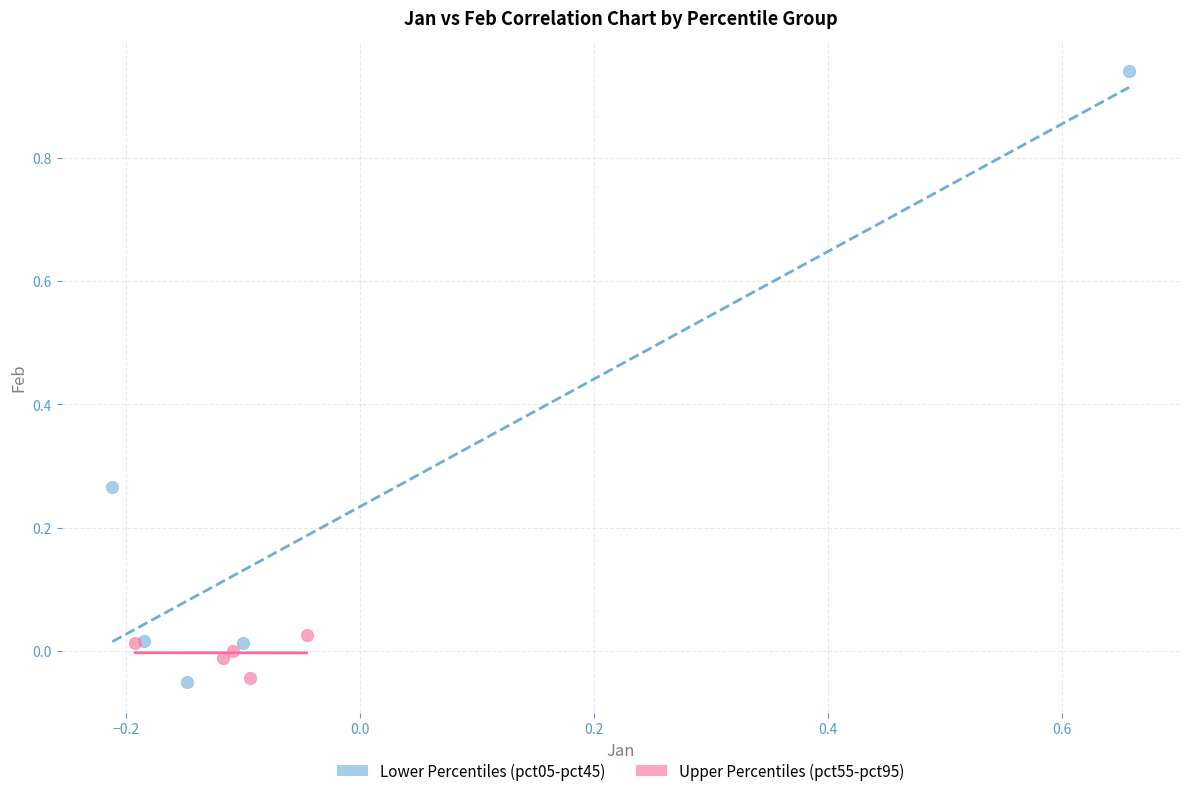

Which series has the widest spread of Y values?

Lower Percentiles (pct05-pct45)